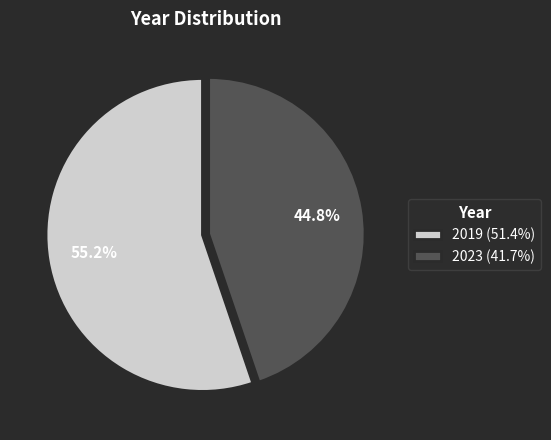

To the nearest percent, what is the difference between the largest and smallest slice percentages?

10%